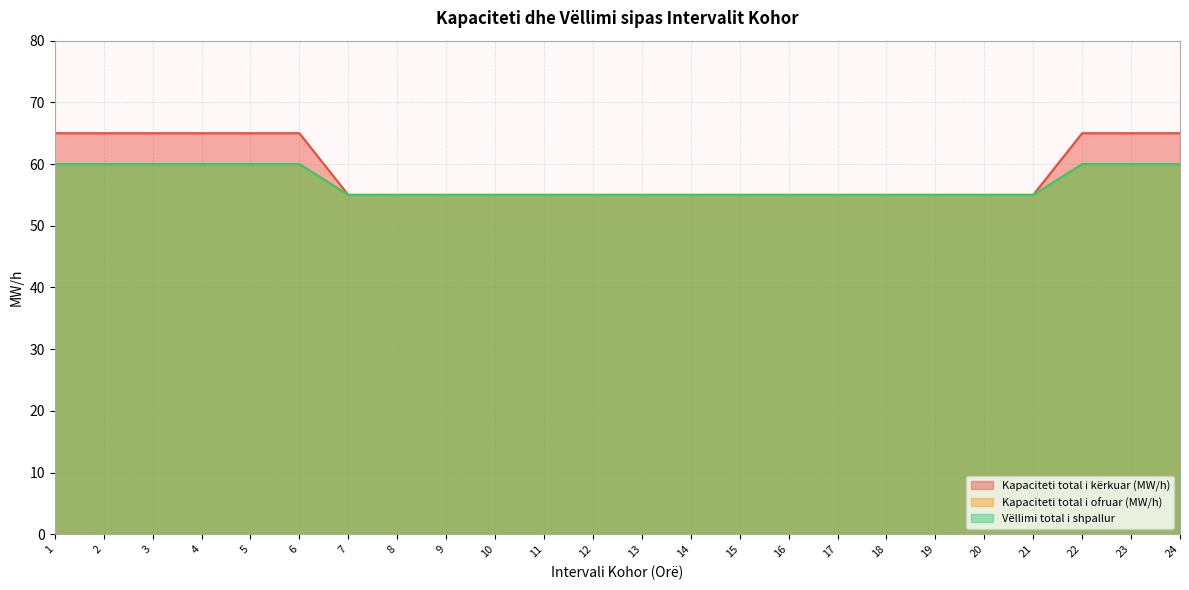

True or false: Vëllimi total i shpallur and Kapaciteti total i kërkuar (MW/h) intersect in this chart.

False